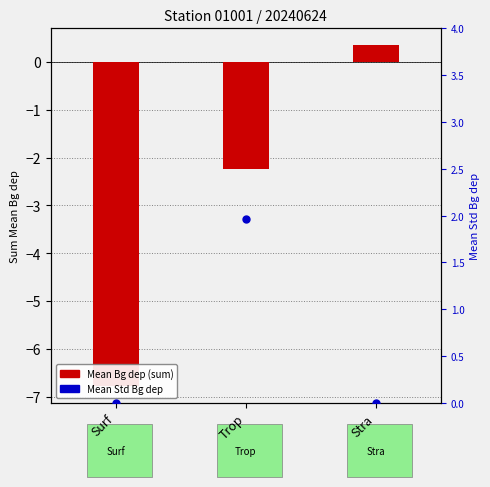

Which series has the largest total across all categories?

Mean Std Bg dep